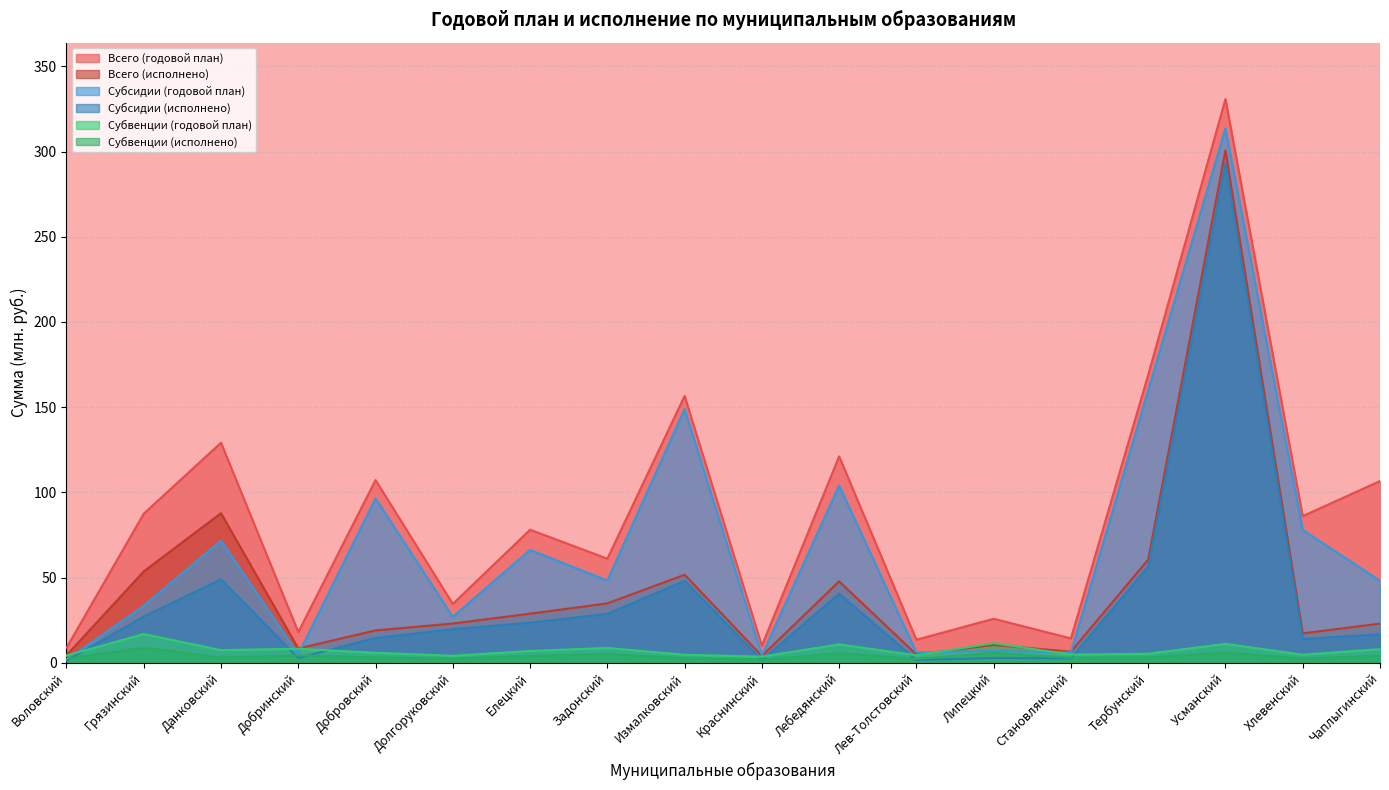

What are all the series names shown in the legend?

Всего (годовой план), Всего (исполнено), Субсидии (годовой план), Субсидии (исполнено), Субвенции (годовой план), Субвенции (исполнено)